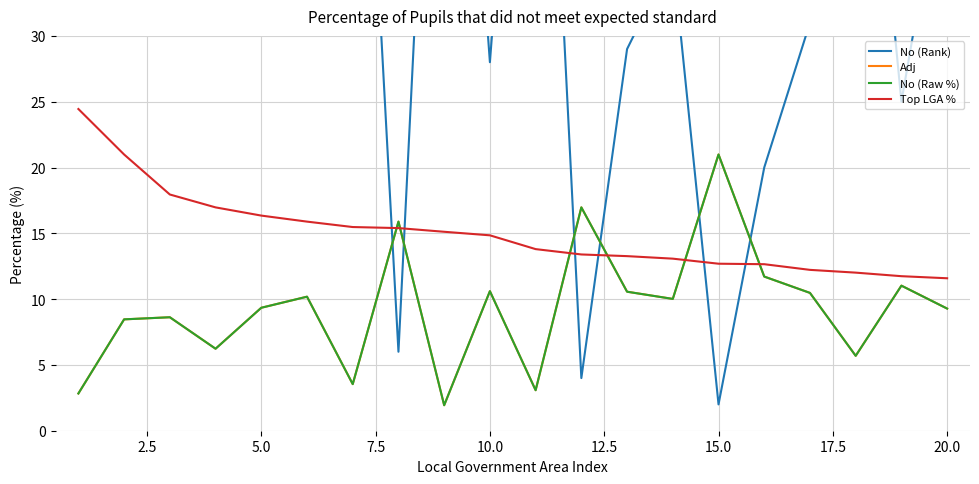

The value of Adj at 20.0 is 9.3. True or false?

True